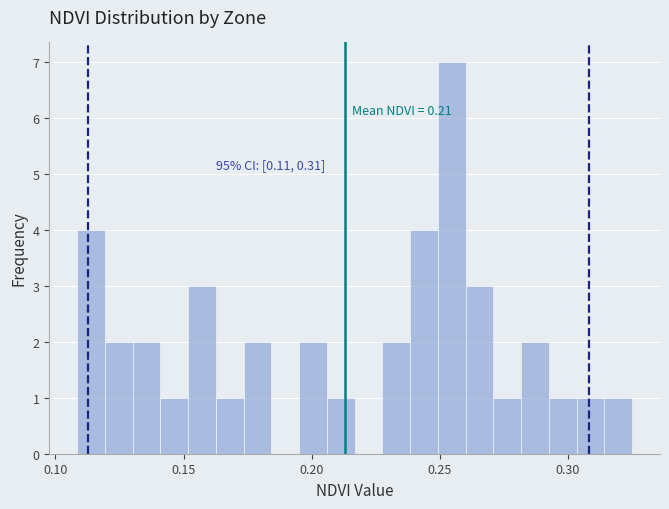

Around what value on the x-axis is the tallest bar? Give the approximate position of its centre, as read against the axis.

0.255